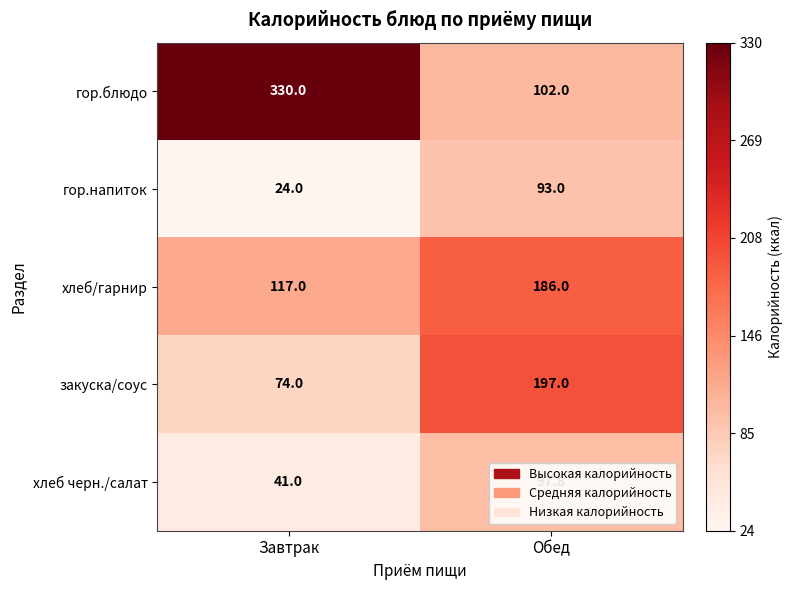

How many categories are shown in the chart?

2